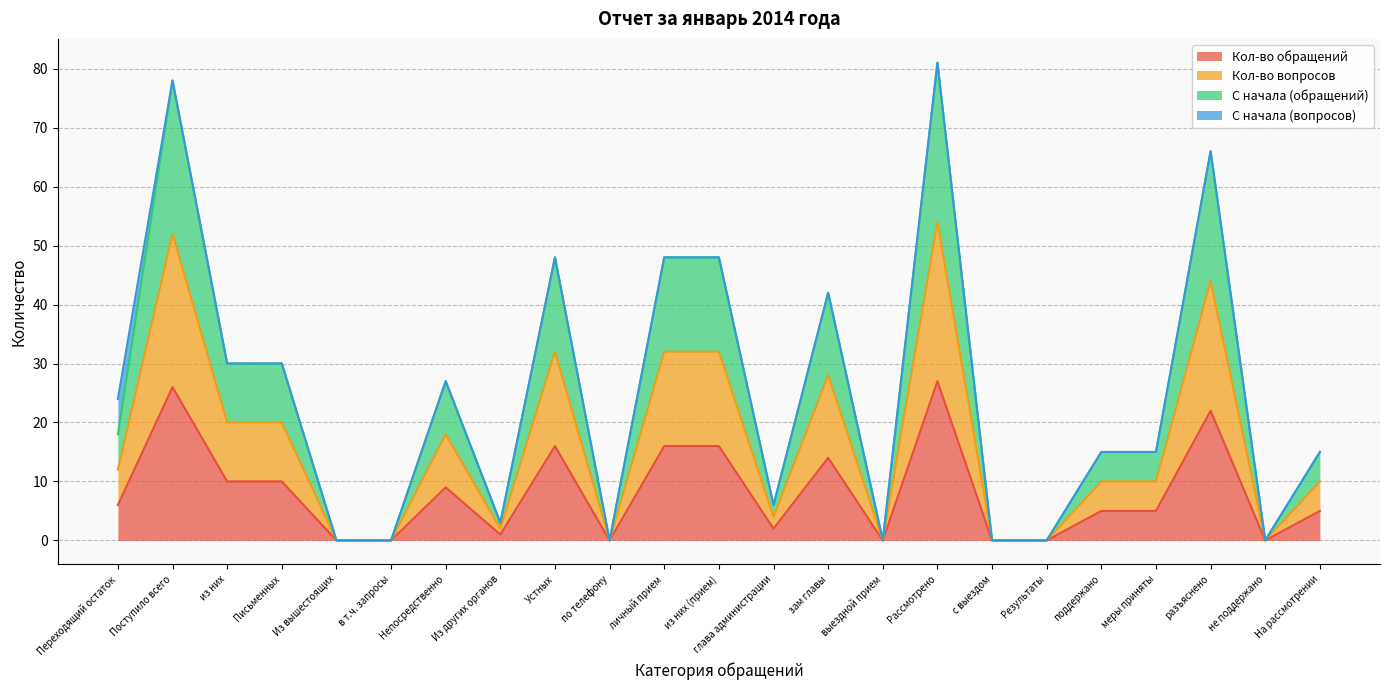

How many lines are shown in the chart?

4